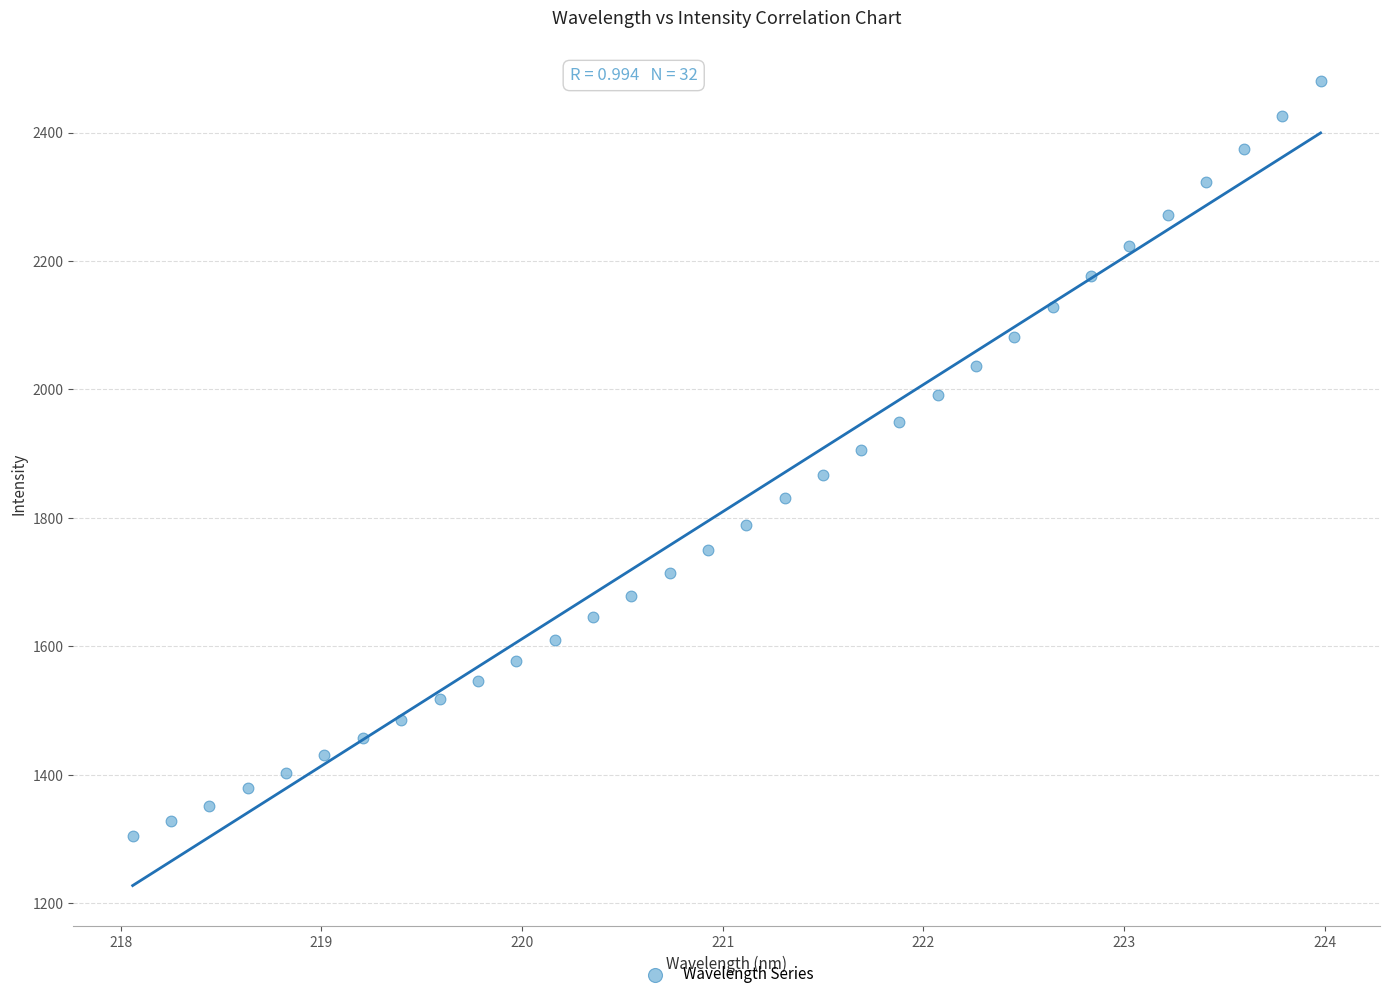

What is the range of X values (max minus min)?

5.9